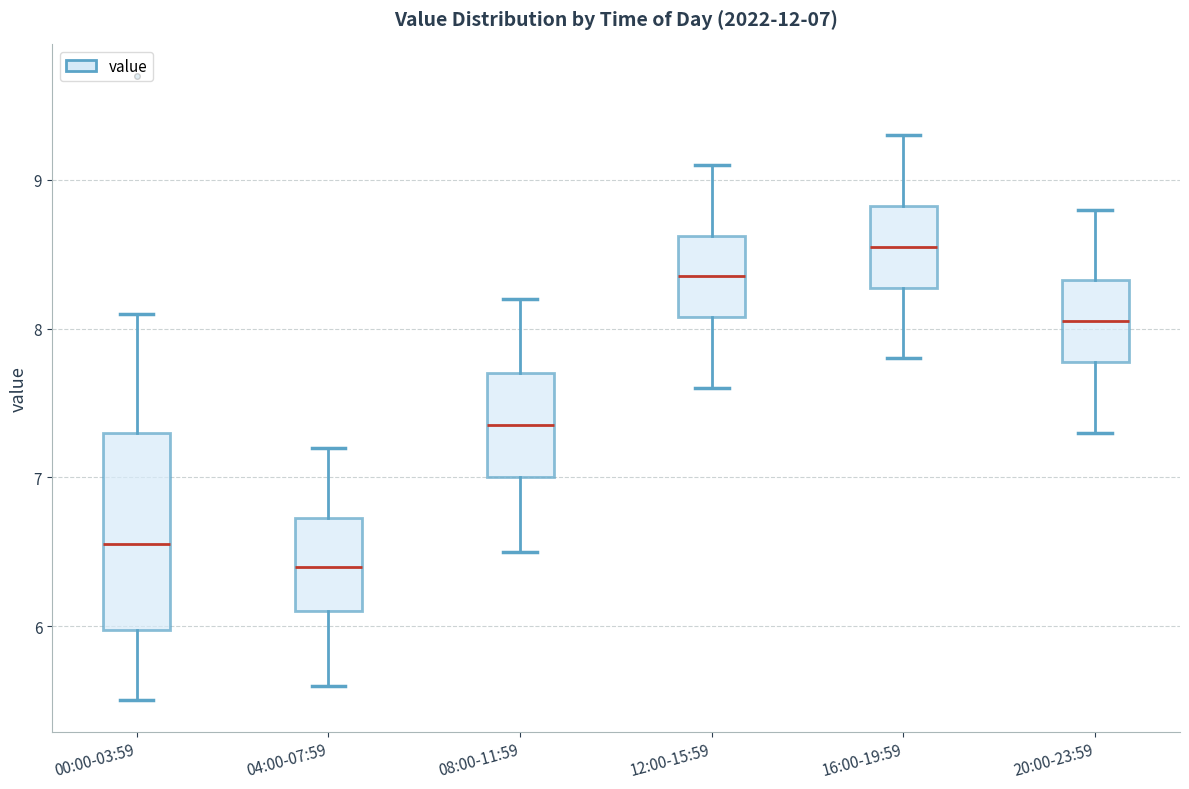

Which box is the tallest, from its lower edge to its upper edge?

00:00-03:59